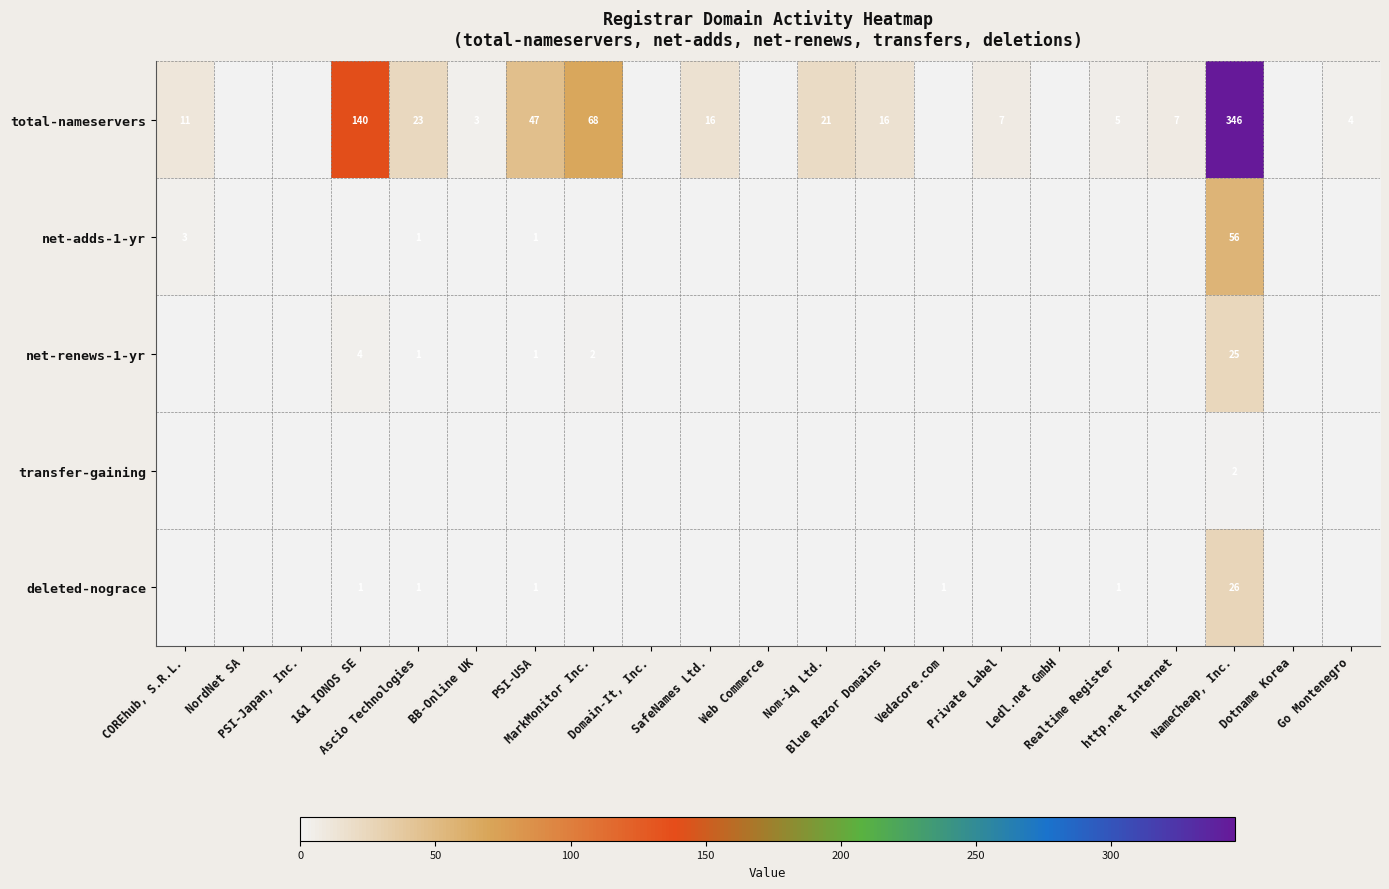

What is the highest value of the net-renews-1-yr series?

25